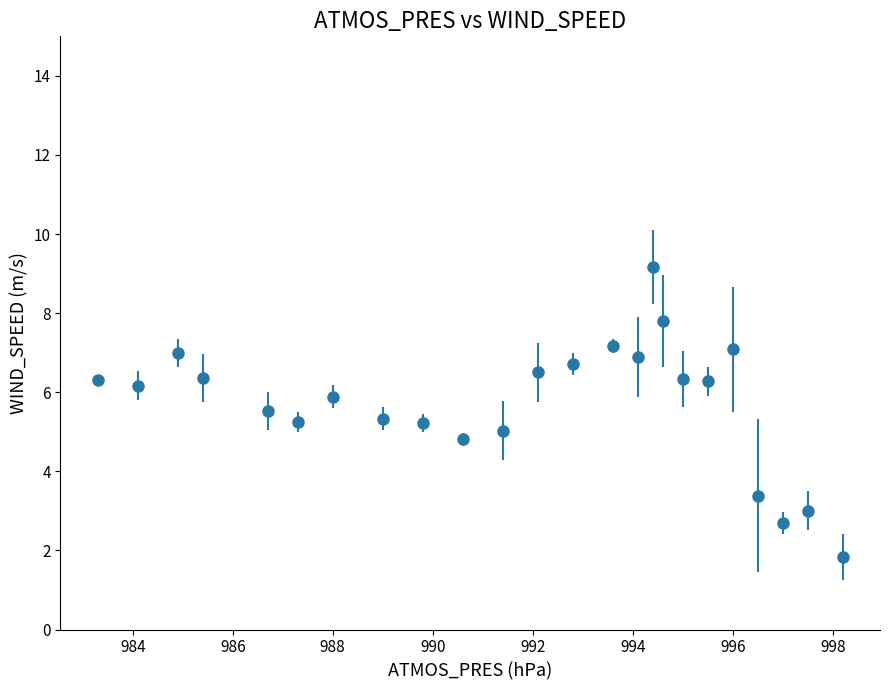

True or false: the data has more than 0 interior local peaks.

True